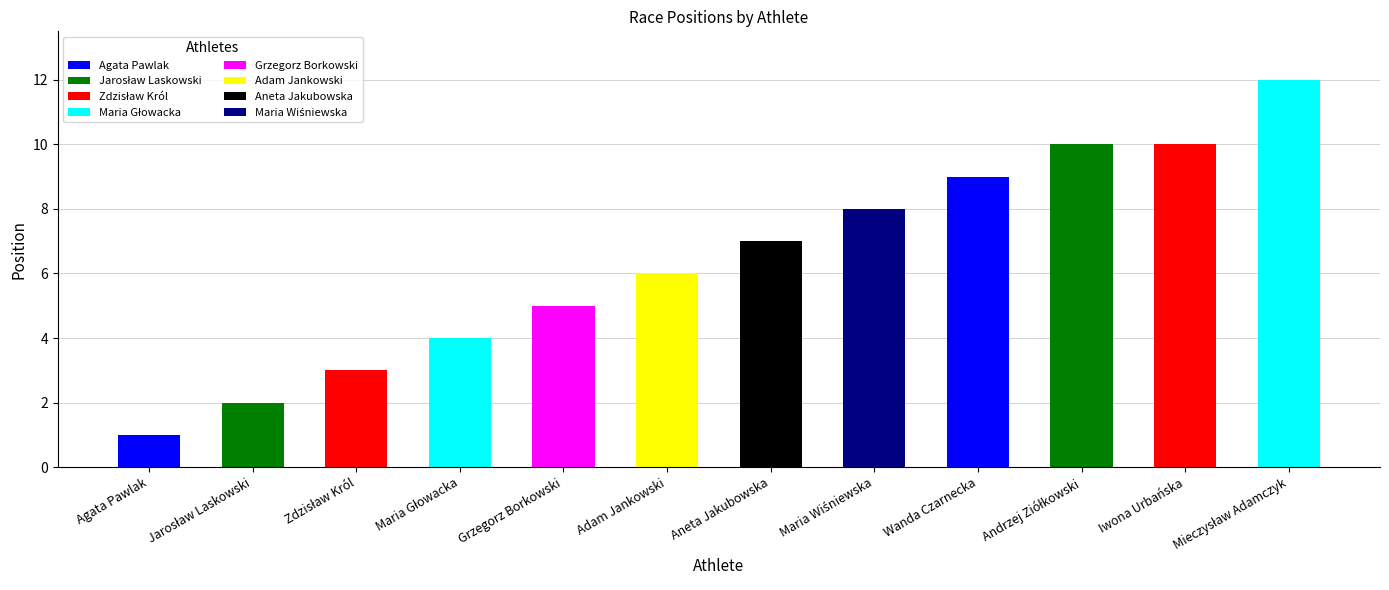

What is the average value?

6